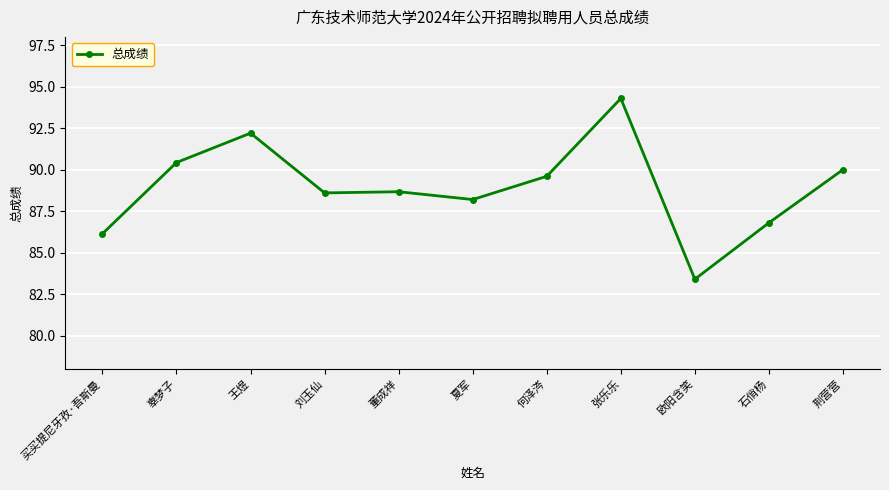

What value does the data have at 董成祥?

88.7